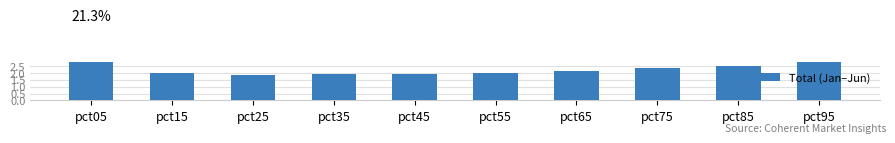

True or false: the data shows 6.5 at pct95.

False